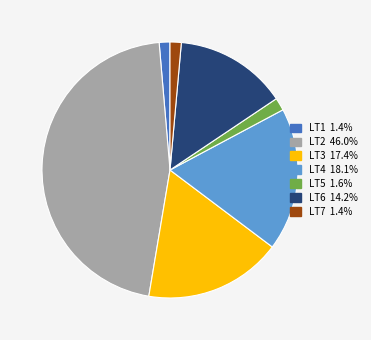

Approximately how many times larger is the value at LT3 compared to LT6?

1.2